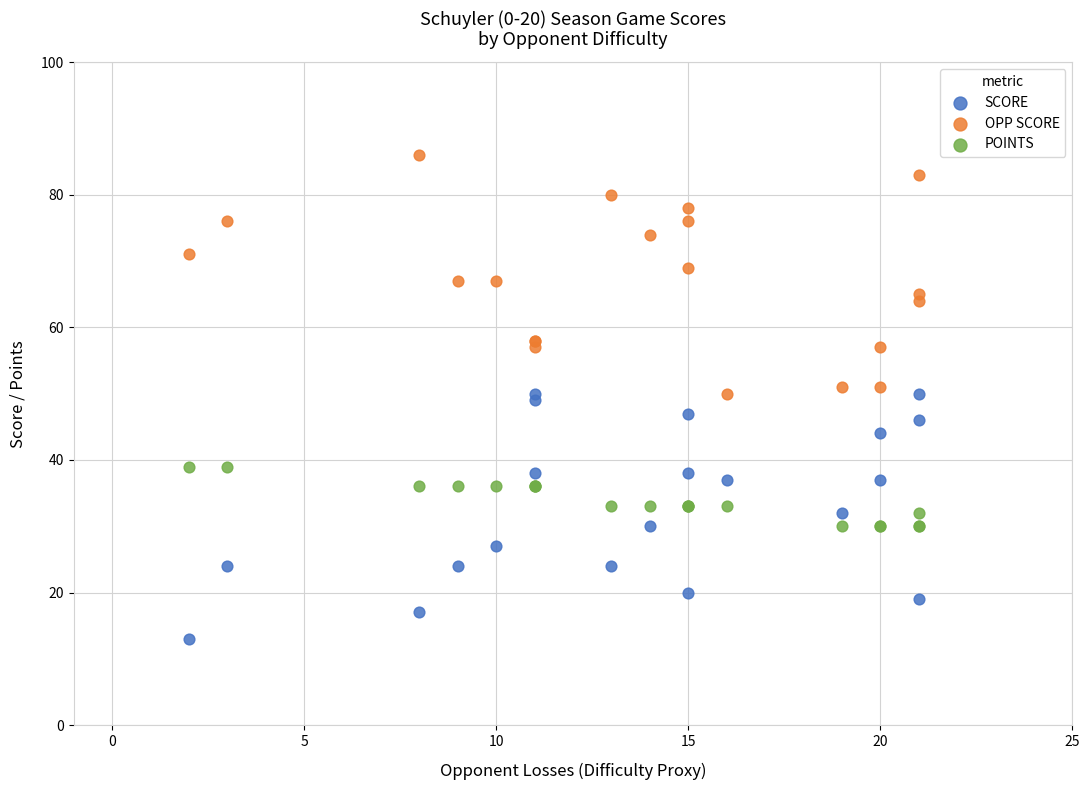

What are all the series names shown in the legend?

SCORE, OPP SCORE, POINTS